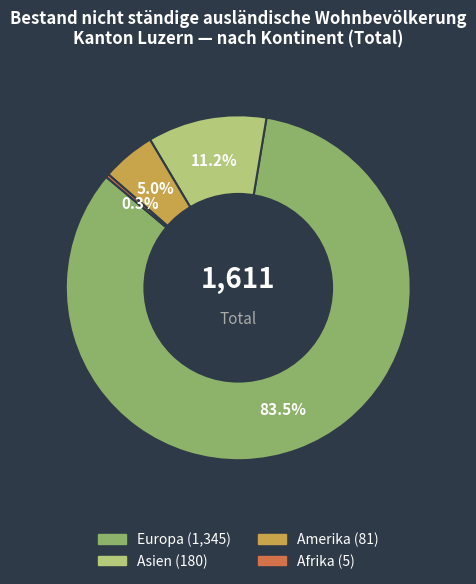

How many slices are in this pie chart?

4